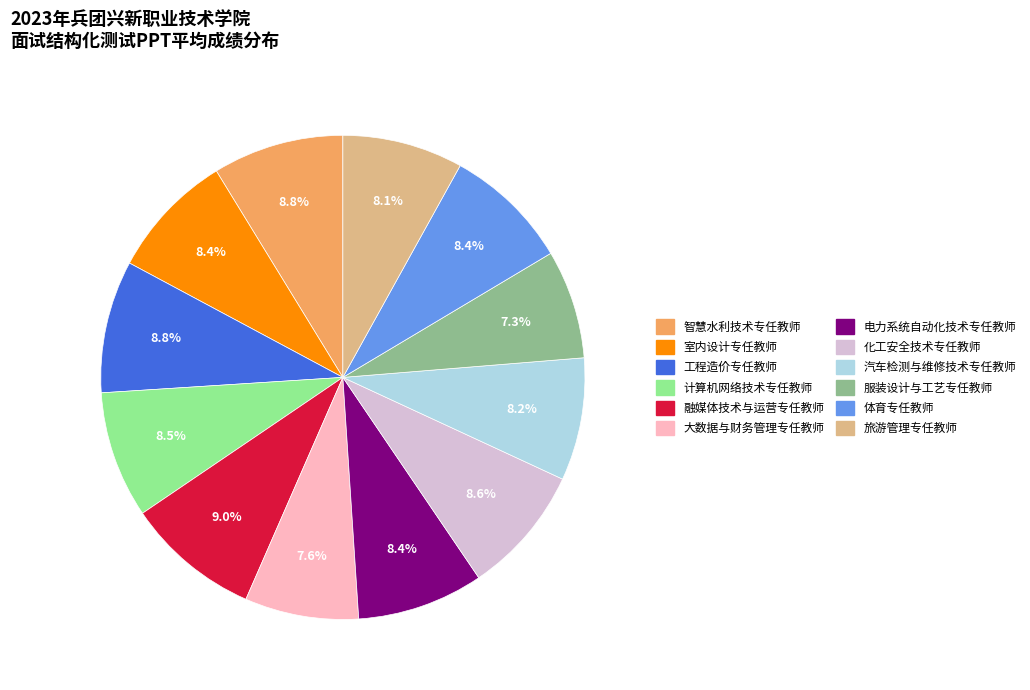

Is the sum of 融媒体技术与运营专任教师 and 电力系统自动化技术专任教师 greater than half?

No